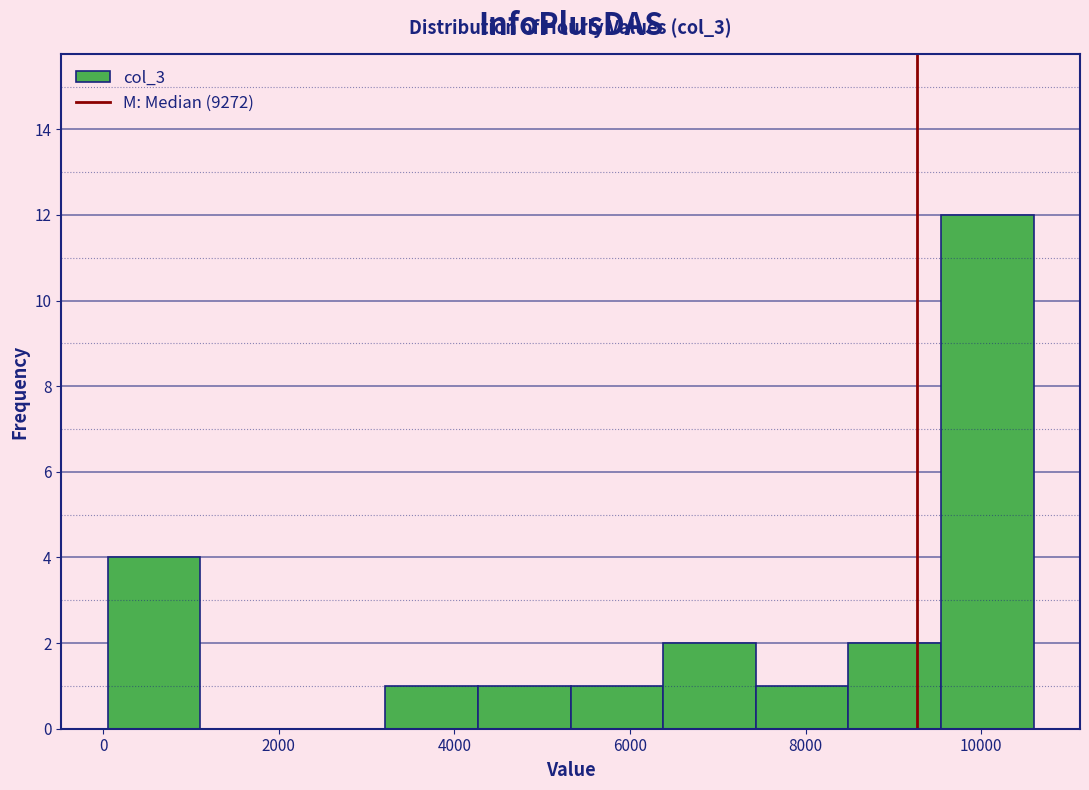

Over which range of the x-axis is the bar tallest?

9600 to 10600